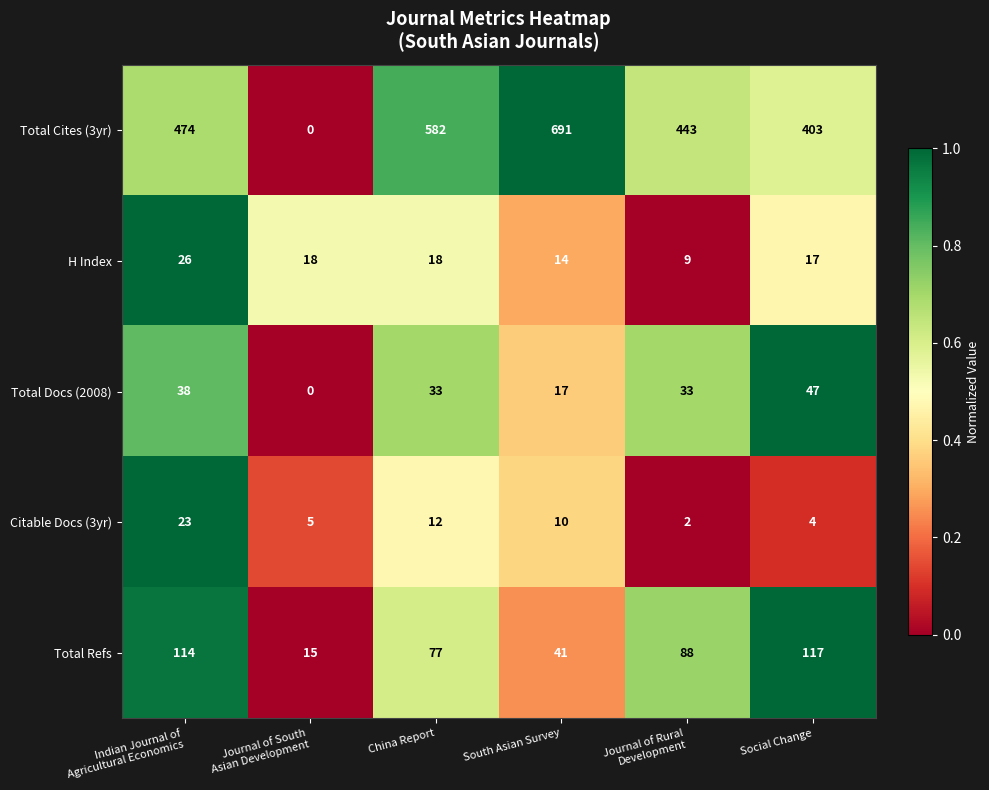

What is the total value across all series at South Asian Survey?

773